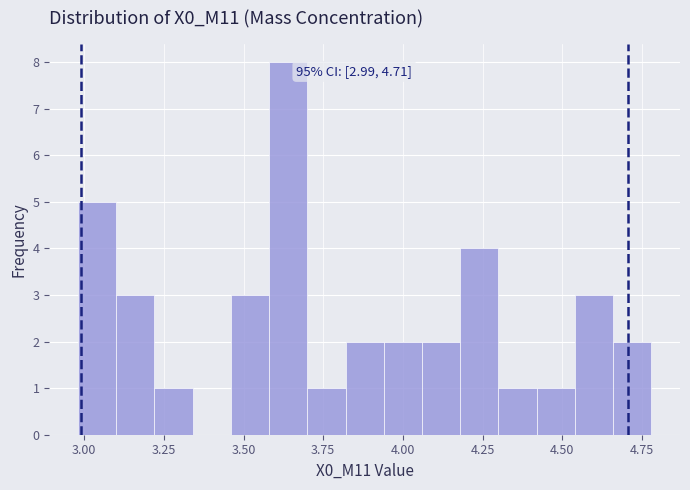

Around what value on the x-axis is the tallest bar? Give the approximate position of its centre, as read against the axis.

3.65